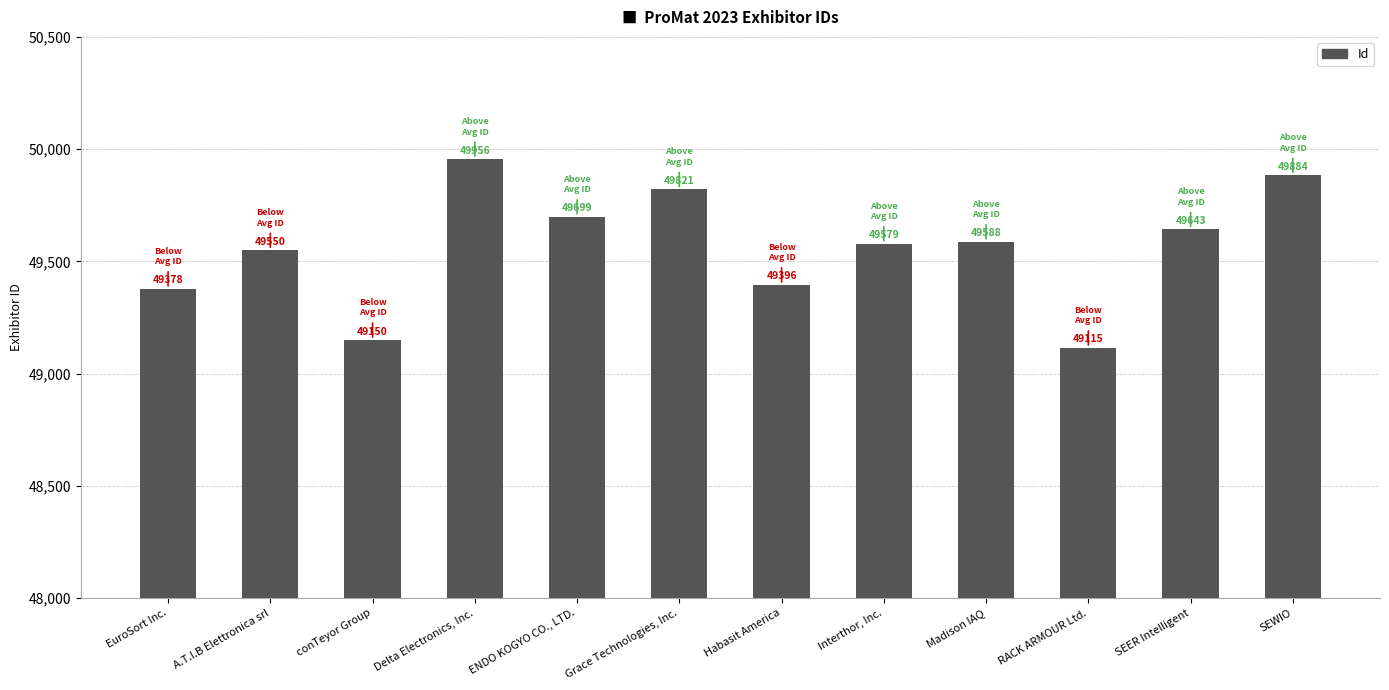

Reading left to right, list all the values displayed in this chart.

EuroSort Inc.=49378	A.T.I.B Elettronica srl=49550	conTeyor Group=49150	Delta Electronics, Inc.=49956	ENDO KOGYO CO., LTD.=49699	Grace Technologies, Inc.=49821	Habasit America=49396	Interthor, Inc.=49579	Madison IAQ=49588	RACK ARMOUR Ltd.=49115	SEER Intelligent=49643	SEWIO=49884